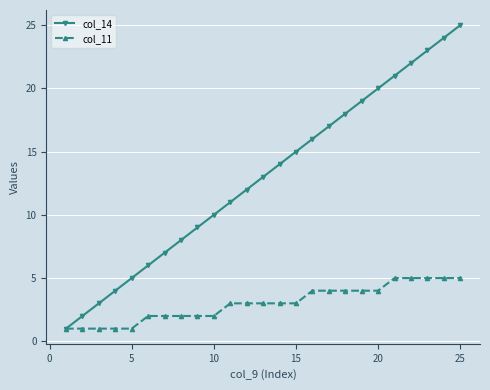

List the series in order of their peak value, highest first.

col_14, col_11